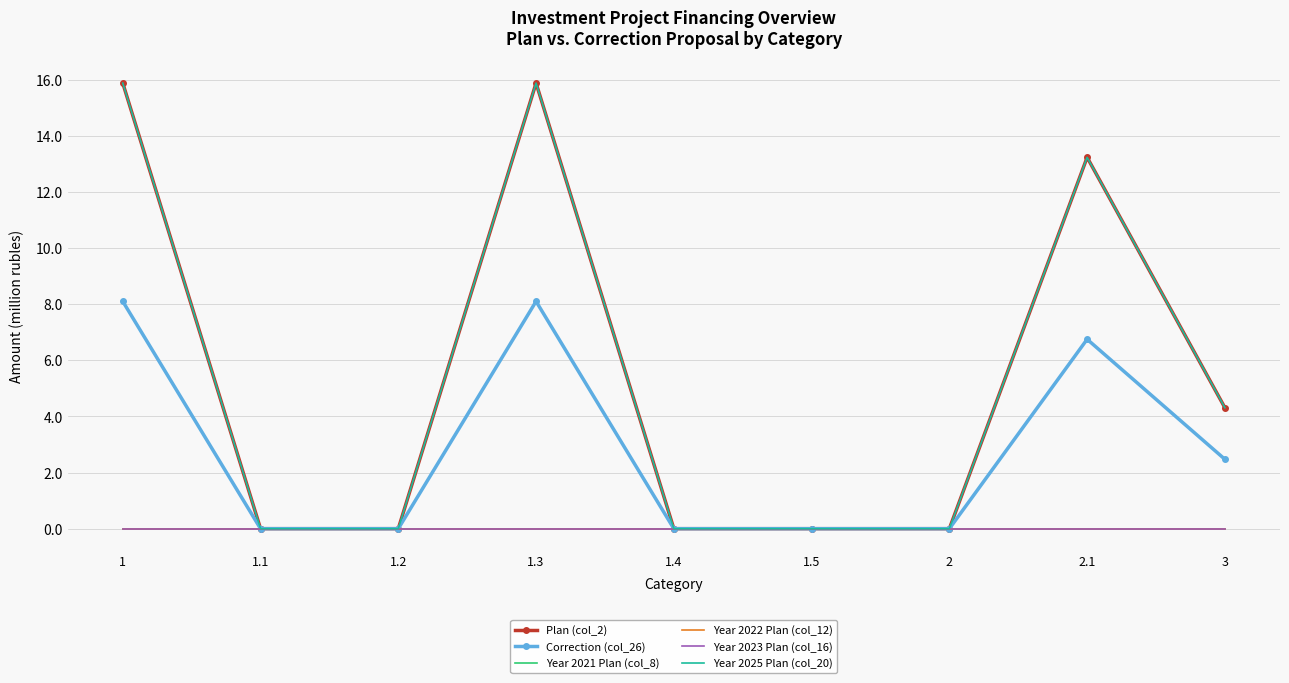

True or false: Year 2025 Plan (col_20) and Plan (col_2) intersect in this chart.

False